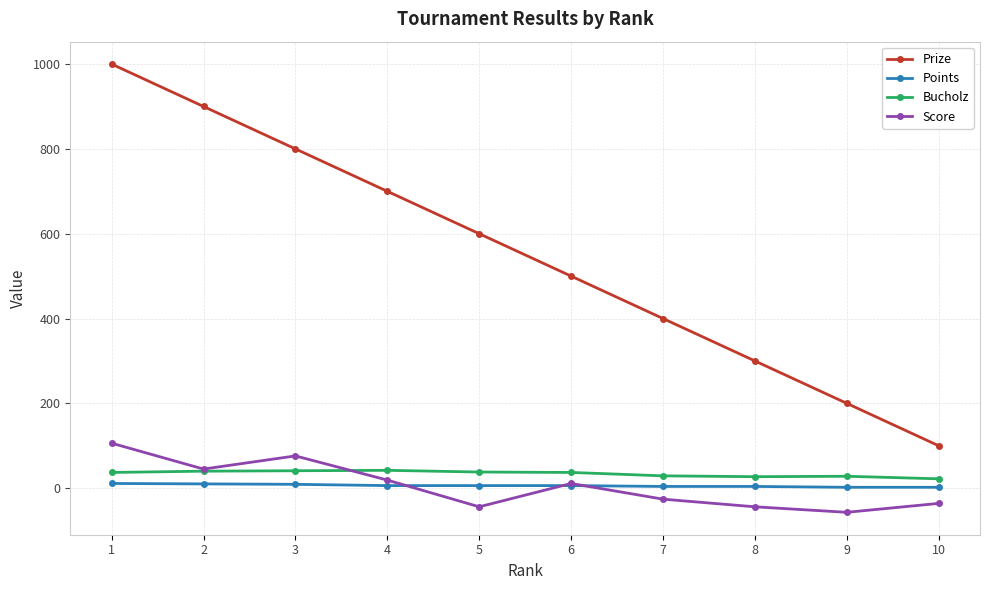

Does the chart display data point markers on the line(s)?

Yes